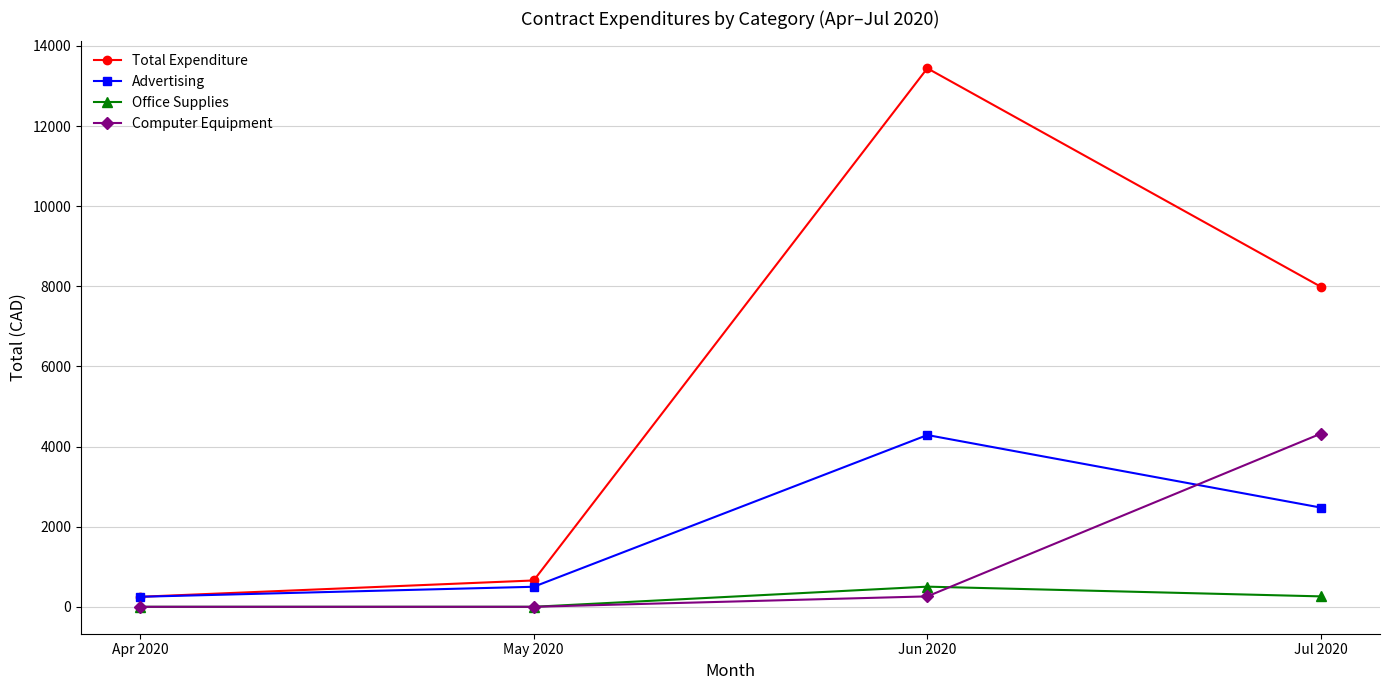

Where is Computer Equipment nearest to the value 2161?

Jun 2020